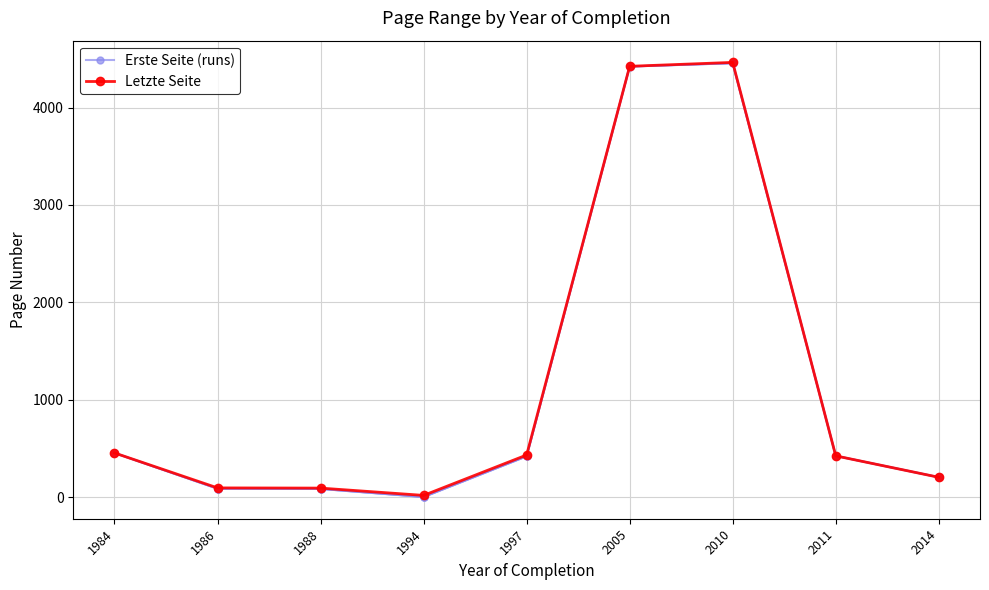

In Erste Seite (runs), how many points are lower than both neighbors (excluding endpoints)?

1